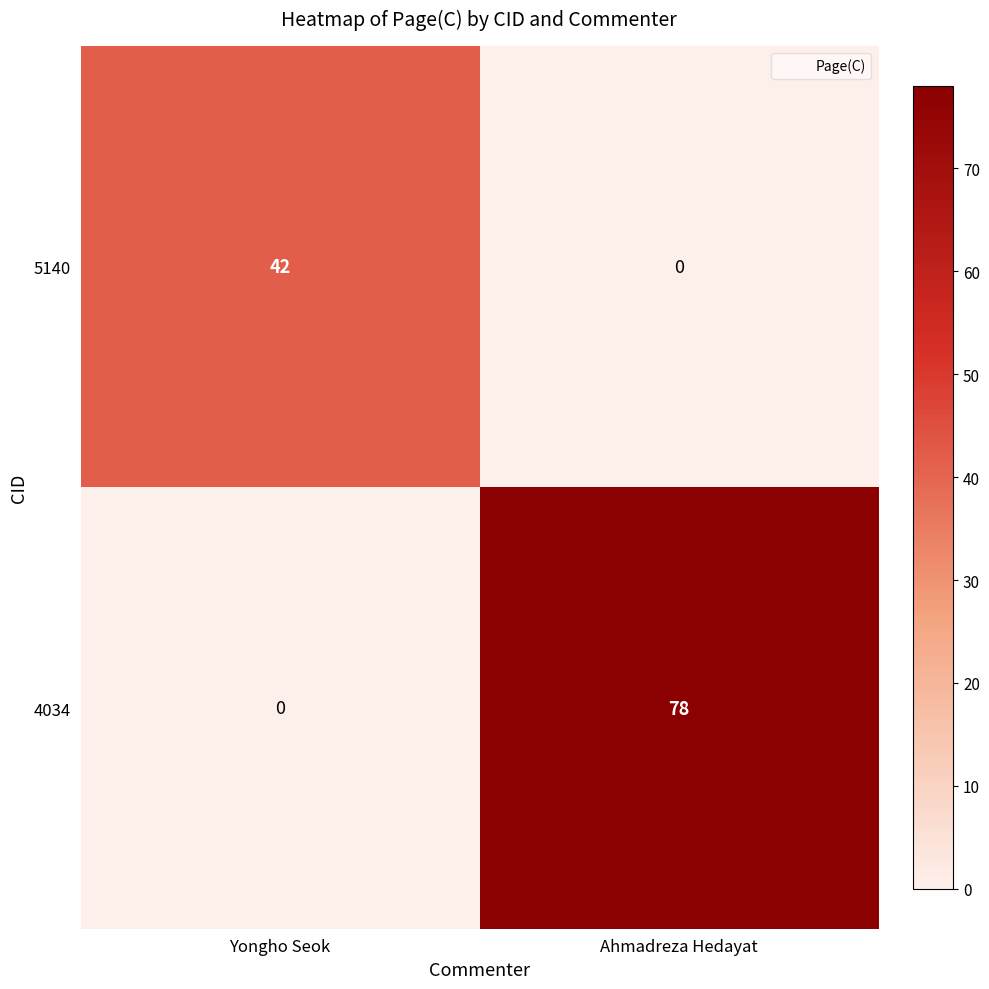

What is the greatest value displayed?

78